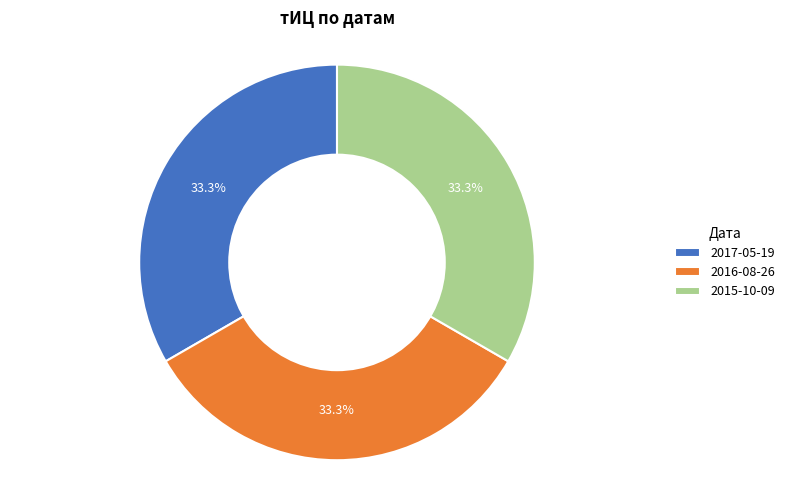

How much of the chart is everything except 2015-10-09?

66.7%